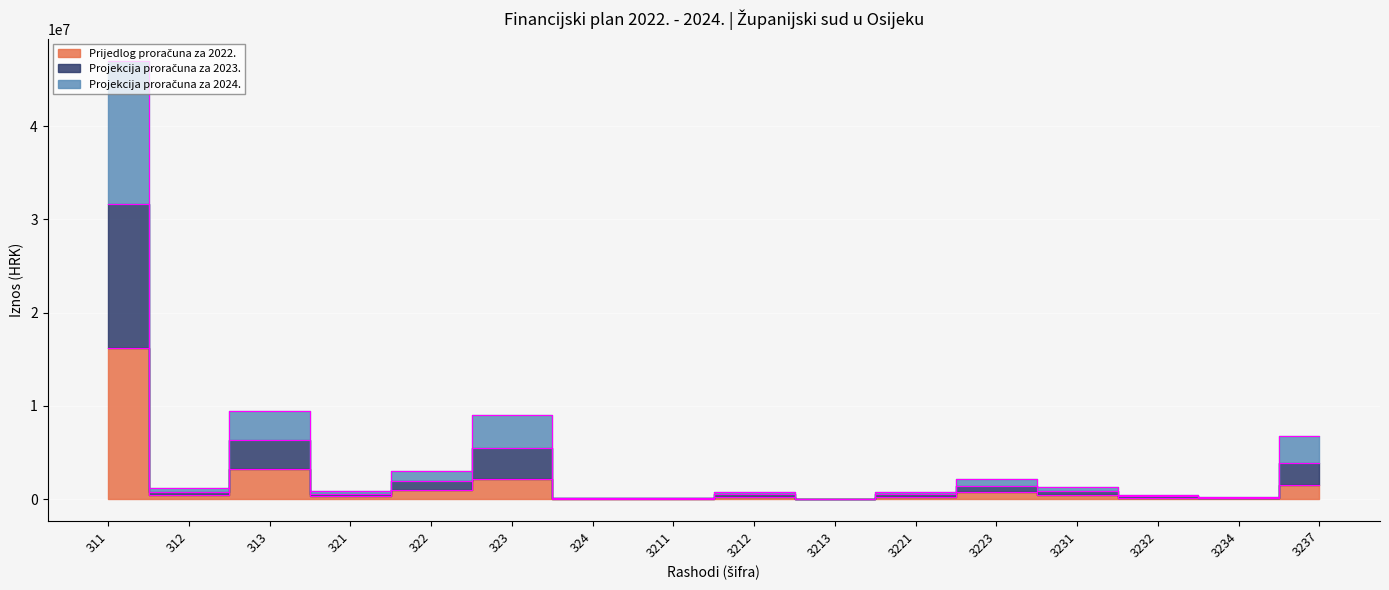

Which category has the highest value in the Projekcija proračuna za 2024. series?

311